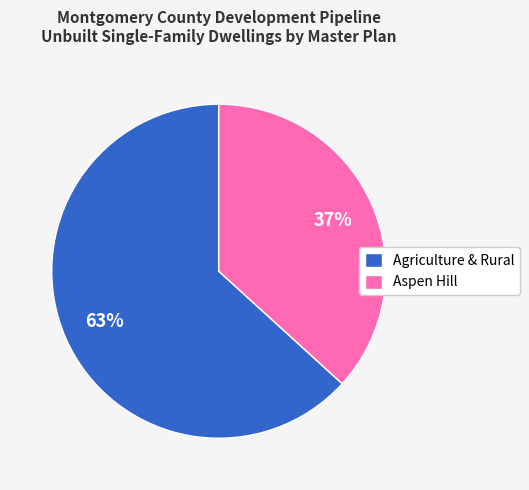

The Agriculture & Rural slice represents 63% of the pie. True or false?

True